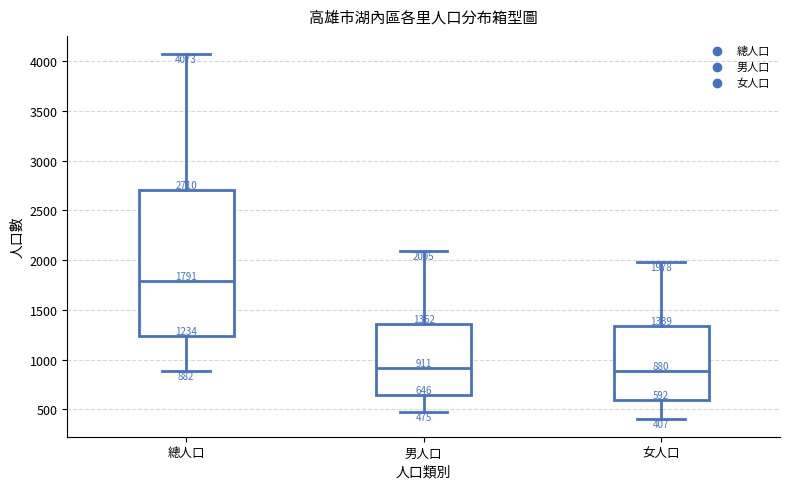

Which box's median line is the highest?

總人口